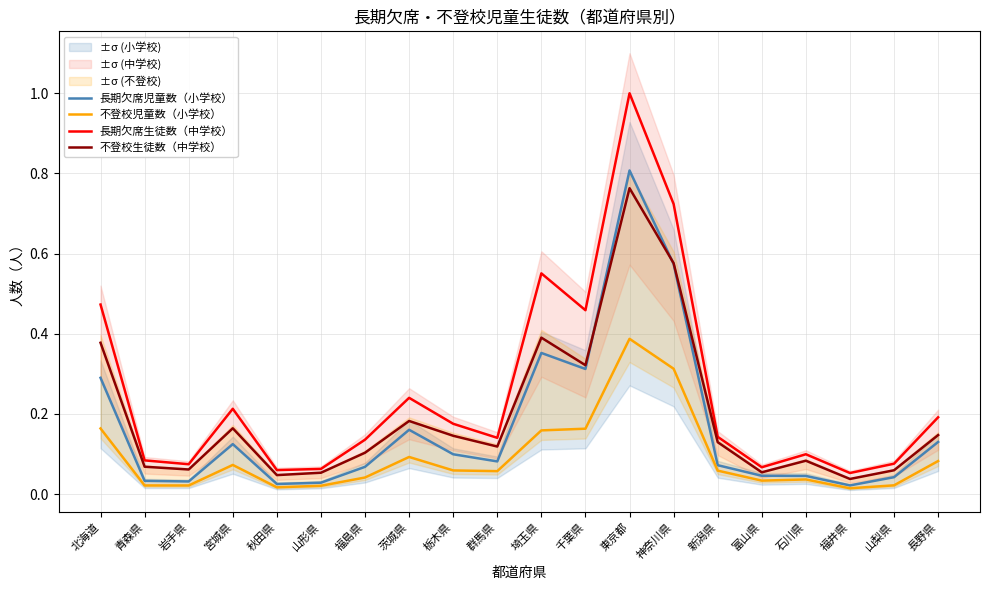

Which category has the lowest value in the 不登校生徒数（中学校） series?

福井県